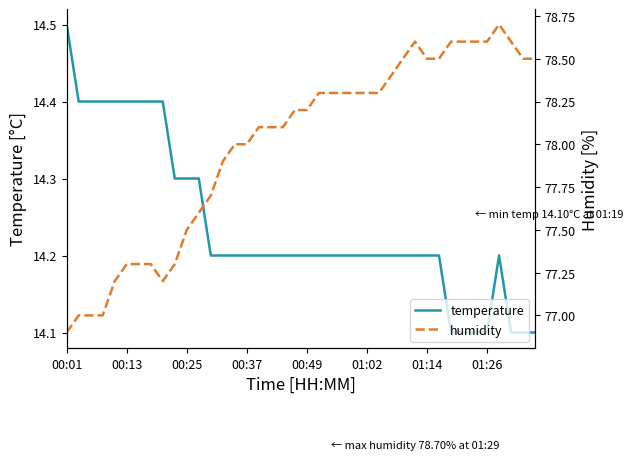

Reading right to left, extract all data points from this chart.

temperature: 14.1	14.1	14.1	14.2	14.1	14.1	14.1	14.1	14.2	14.2	14.2	14.2	14.2	14.2	14.2	14.2	14.2	14.2	14.2	14.2	14.2	14.2	14.2	14.2	14.2	14.2	14.2	14.2	14.3	14.3	14.3	14.4	14.4	14.4	14.4	14.4	14.4	14.4	14.4	14.5
humidity: 78.5	78.5	78.6	78.7	78.6	78.6	78.6	78.6	78.5	78.5	78.6	78.5	78.4	78.3	78.3	78.3	78.3	78.3	78.3	78.2	78.2	78.1	78.1	78.1	78.0	78.0	77.9	77.7	77.6	77.5	77.3	77.2	77.3	77.3	77.3	77.2	77.0	77.0	77.0	76.9